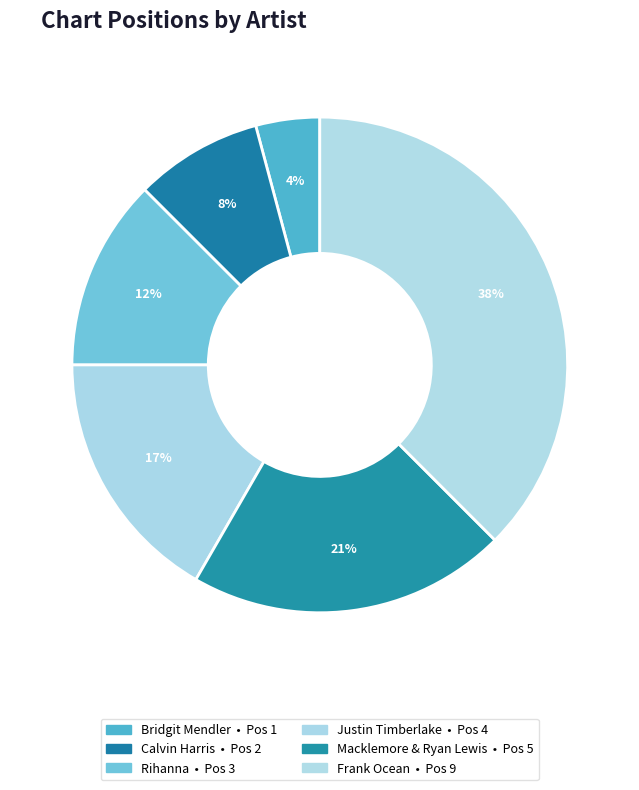

To the nearest percent, what is the combined percentage of Bridgit Mendler and Justin Timberlake?

21%